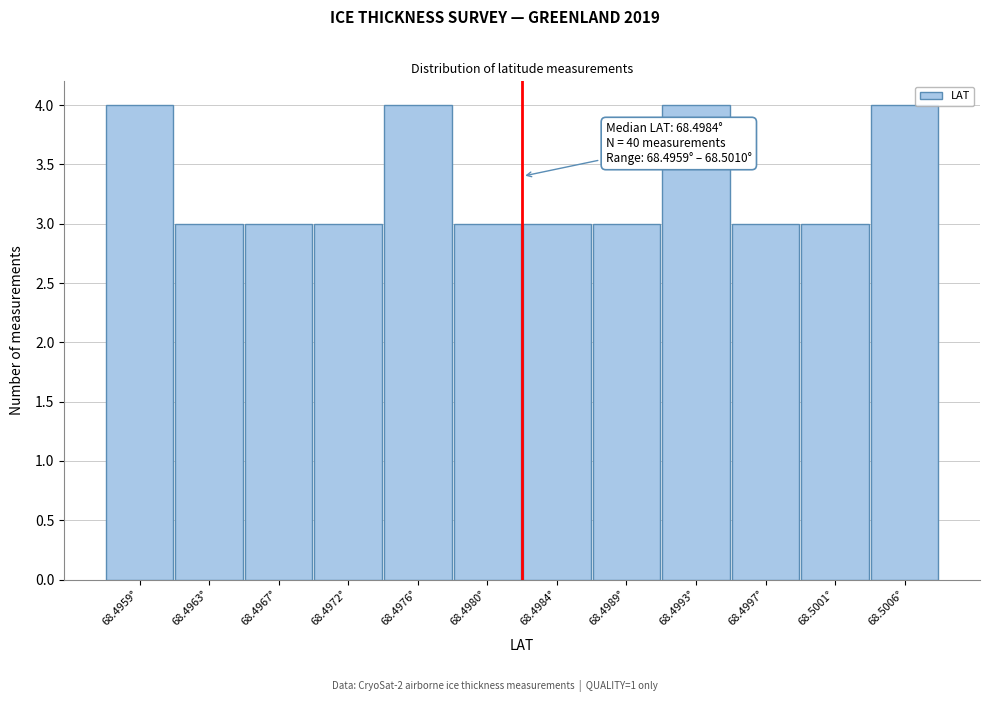

Reading right to left, what are all the values shown in this chart?

4	3	3	4	3	3	3	4	3	3	3	4